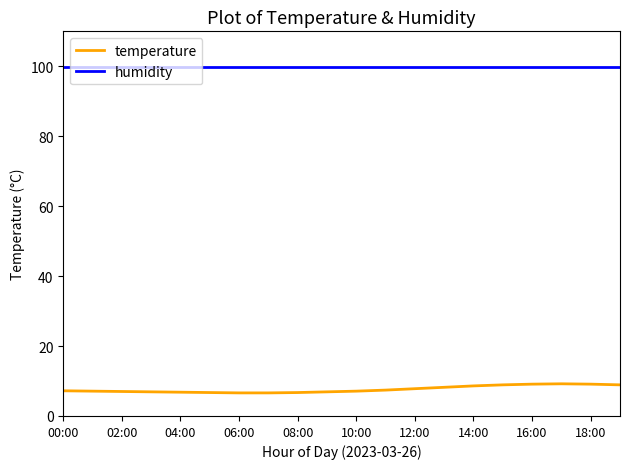

Rank the series by their average value, from lowest to highest.

temperature, humidity